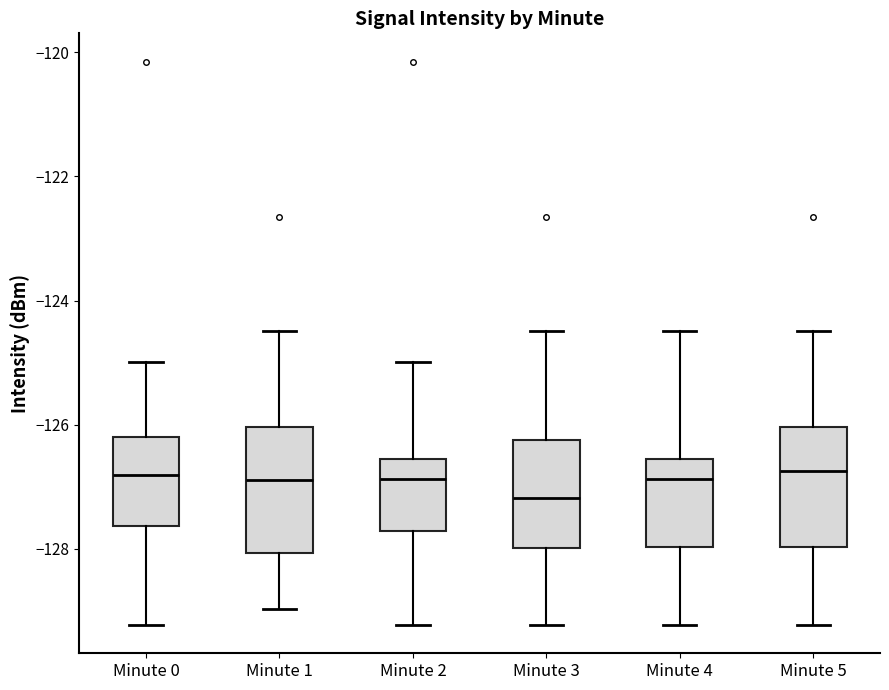

Reading left to right, transcribe this box plot: for each box, give where its median line is, the range the box spans, and where its two whiskers end, as read against the y-axis. The values are not printed on the chart, so give them approximately, as read against the axis.

Minute 0: median -126.8, box -127.6 to -126.2, whiskers -129.2 to -125.0
Minute 1: median -126.8, box -128.0 to -126.0, whiskers -129.0 to -124.4
Minute 2: median -126.8, box -127.8 to -126.6, whiskers -129.2 to -125.0
Minute 3: median -127.2, box -128.0 to -126.2, whiskers -129.2 to -124.4
Minute 4: median -126.8, box -128.0 to -126.6, whiskers -129.2 to -124.4
Minute 5: median -126.8, box -128.0 to -126.0, whiskers -129.2 to -124.4